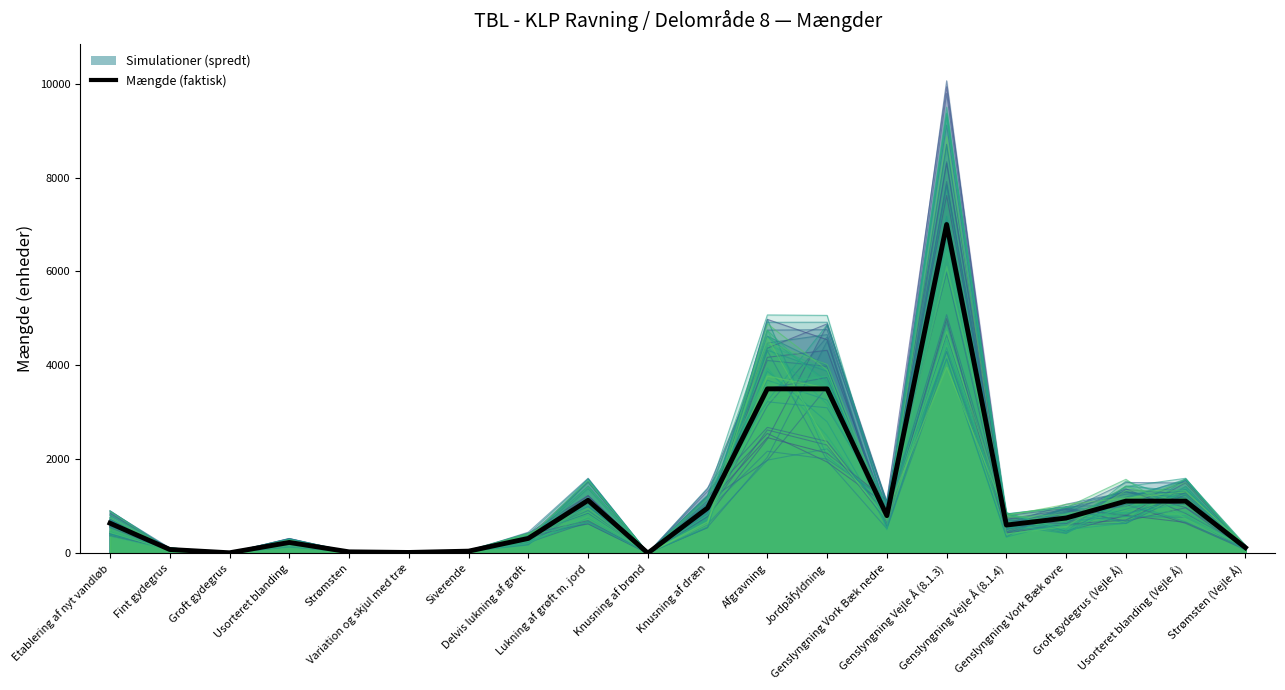

Does the chart have visible grid lines?

No